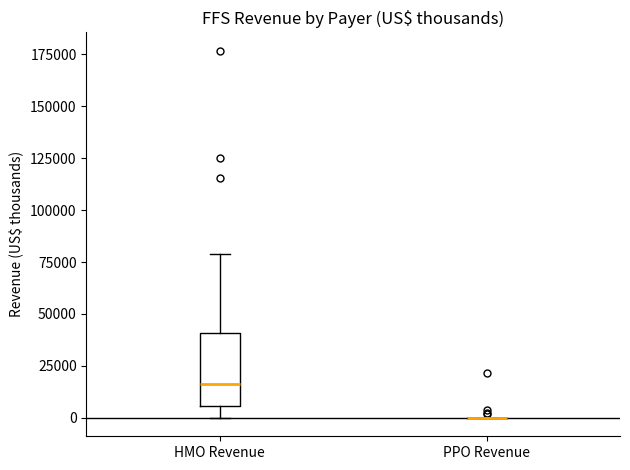

Where does the upper whisker of the box for HMO Revenue end on the y-axis? The values are not printed on the chart, so give them approximately, as read against the axis.

80000